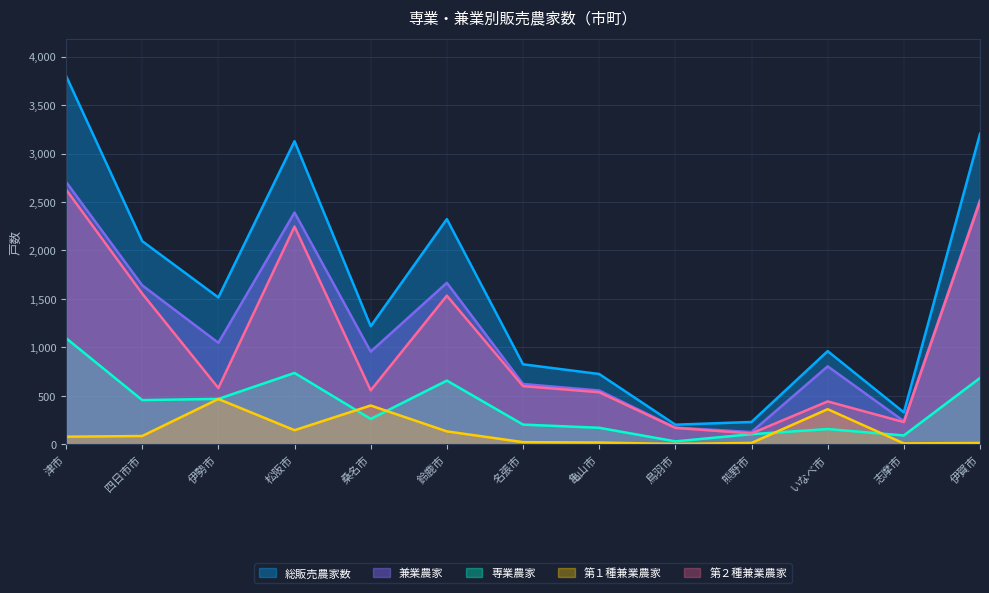

How many distinct data groups are displayed?

5